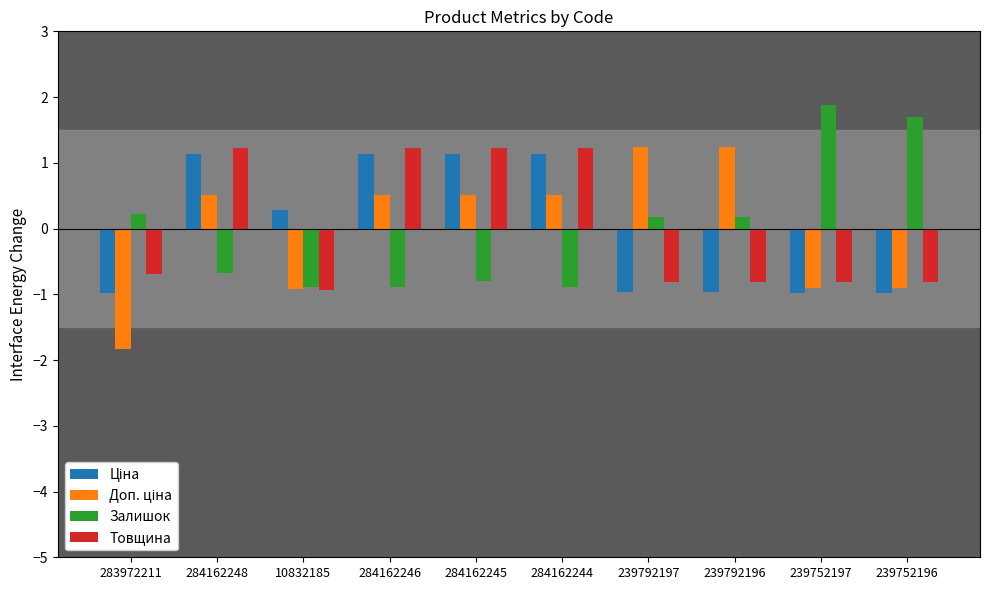

How many groups of bars are there?

10